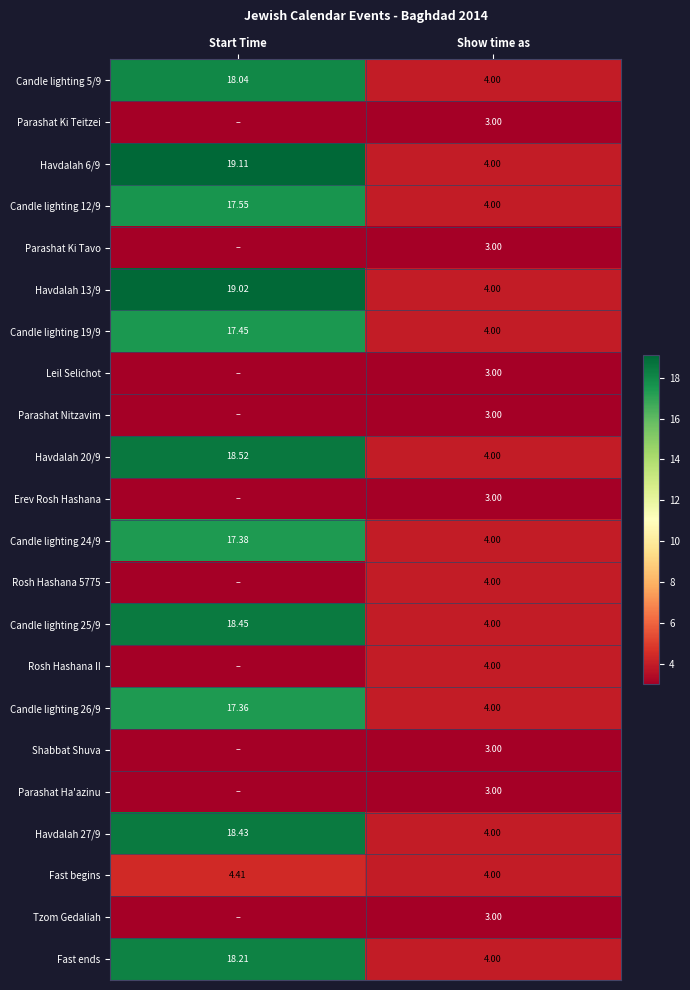

List the labels in order of Havdalah 27/9 value, largest first.

Start Time, Show time as